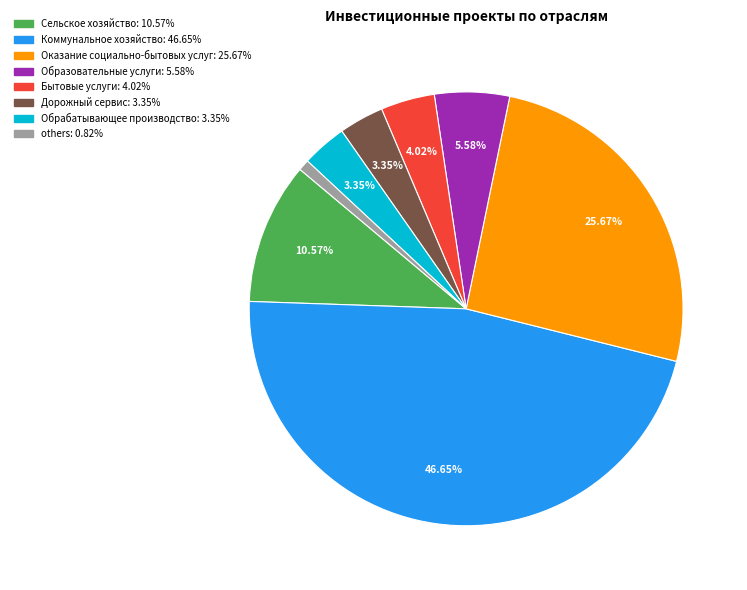

Is there any slice that represents more than half of the pie?

No